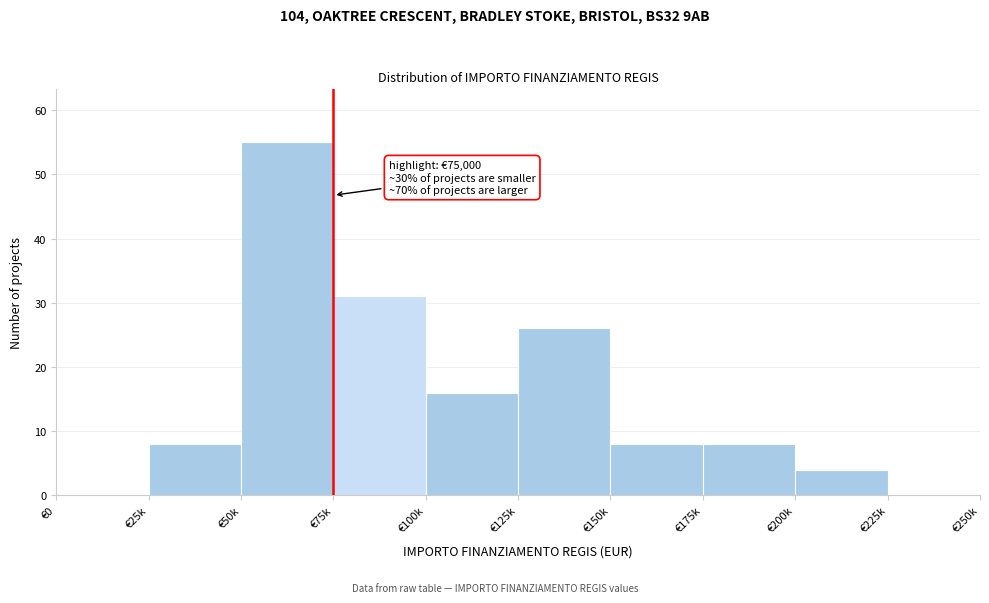

Reading left to right, transcribe all the data shown in this chart.

€0=0	€25k=8	€50k=55	€75k=31	€100k=16	€125k=26	€150k=8	€175k=8	€200k=4	€225k=0